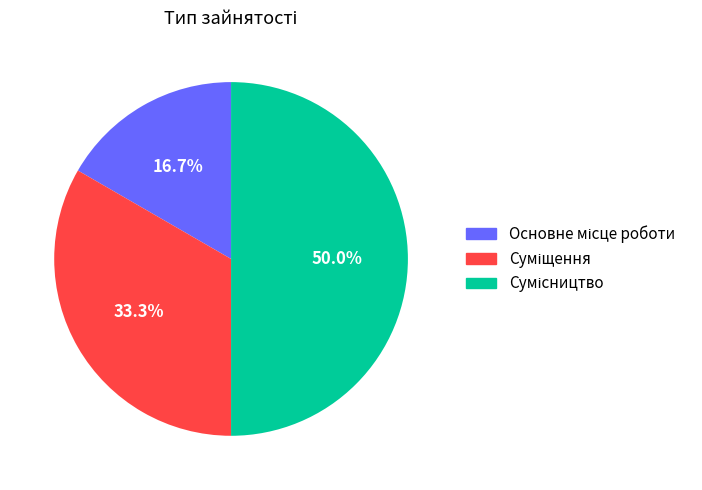

How many slices are in this pie chart?

3